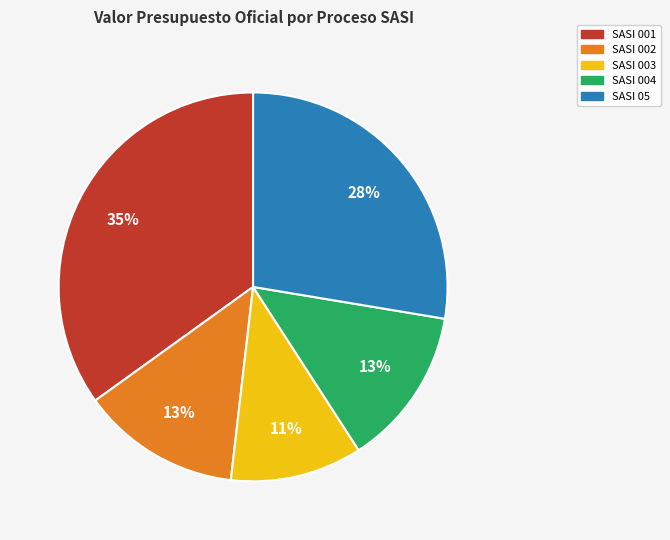

Approximately how many times larger is the value at SASI 05 compared to SASI 001?

0.8